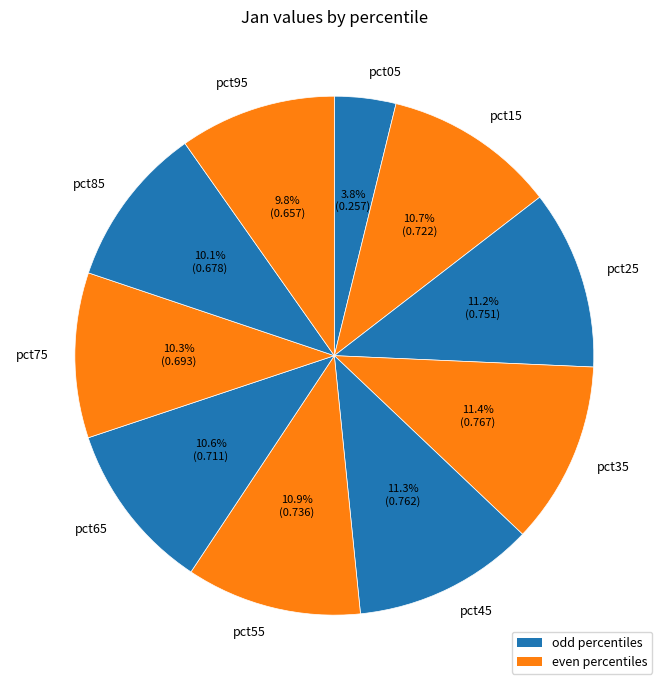

To the nearest percent, what portion does pct35 represent?

11%